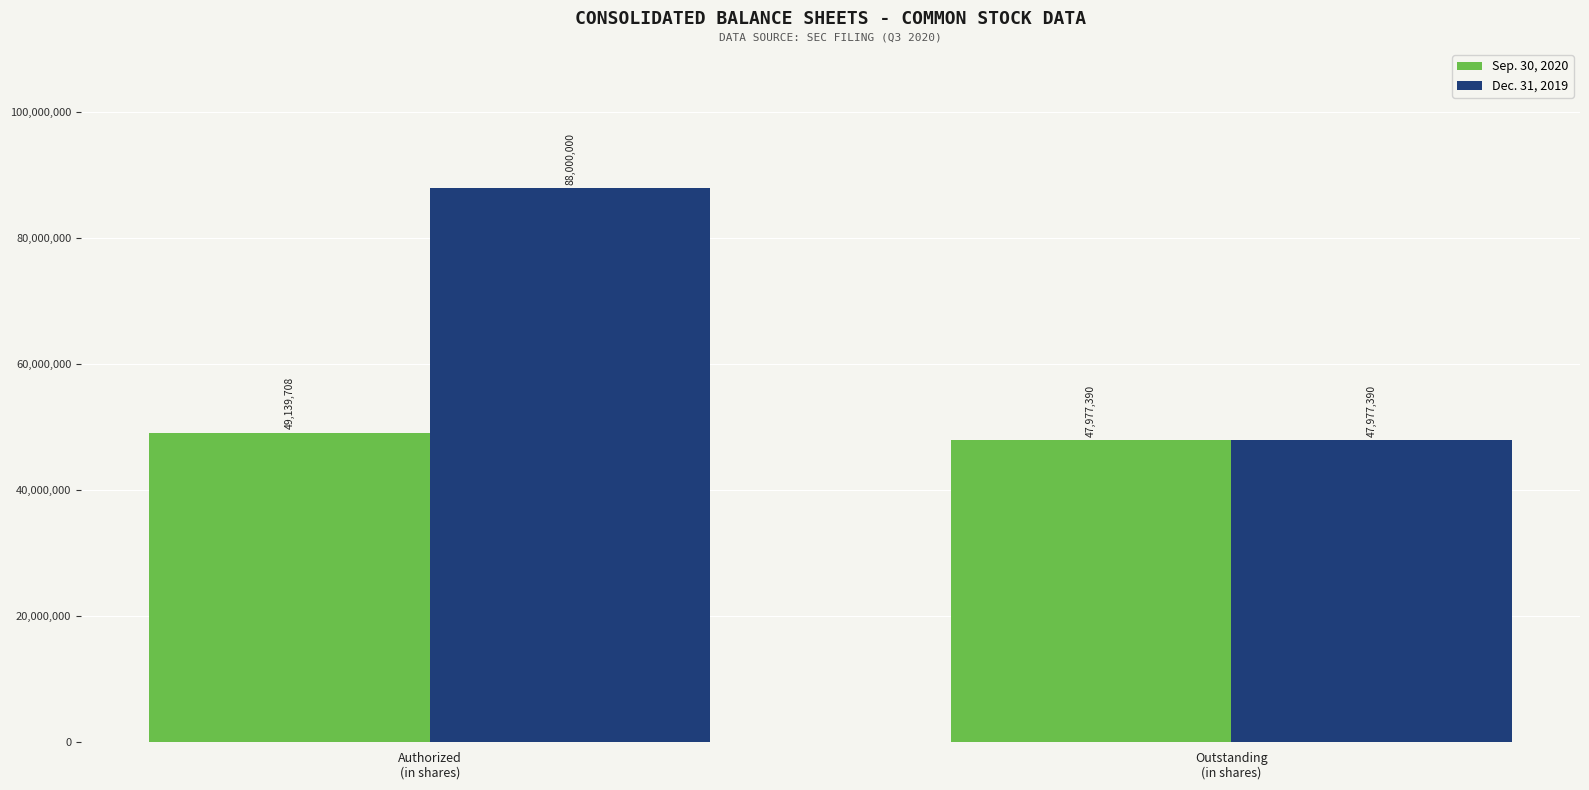

What position from the right is Outstanding
(in shares)?

1